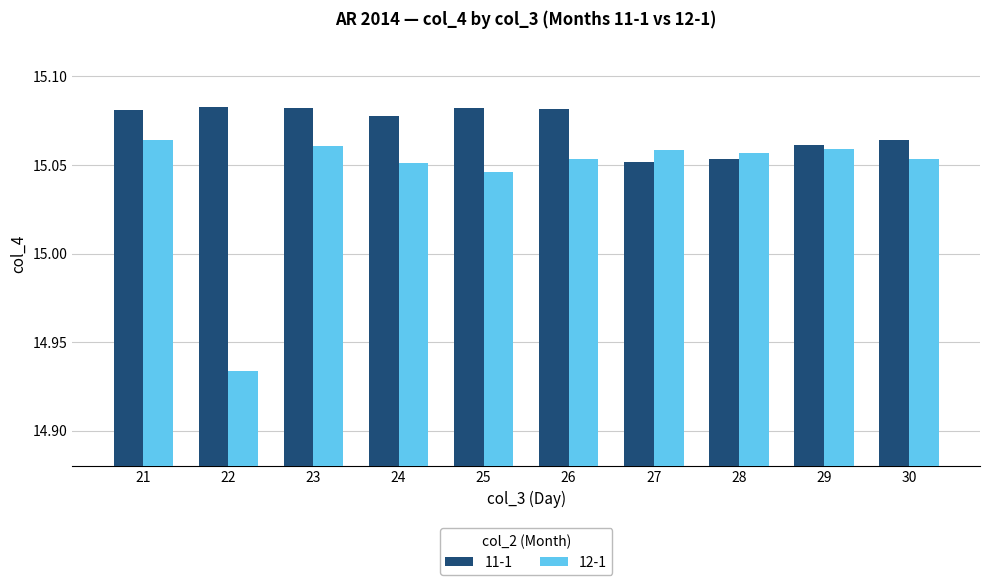

Which label corresponds to the smallest value in the chart?

22